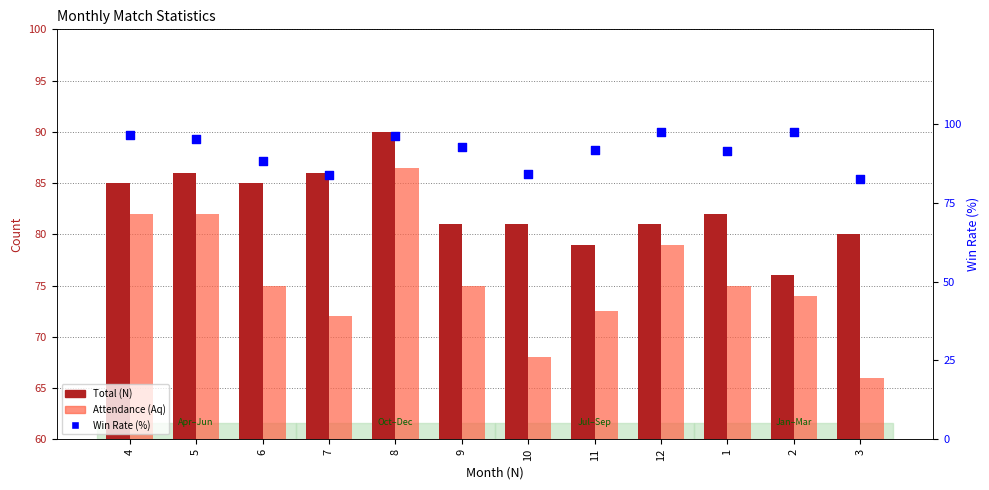

Which series has the largest Y range (max minus min)?

Attendance (Aq)